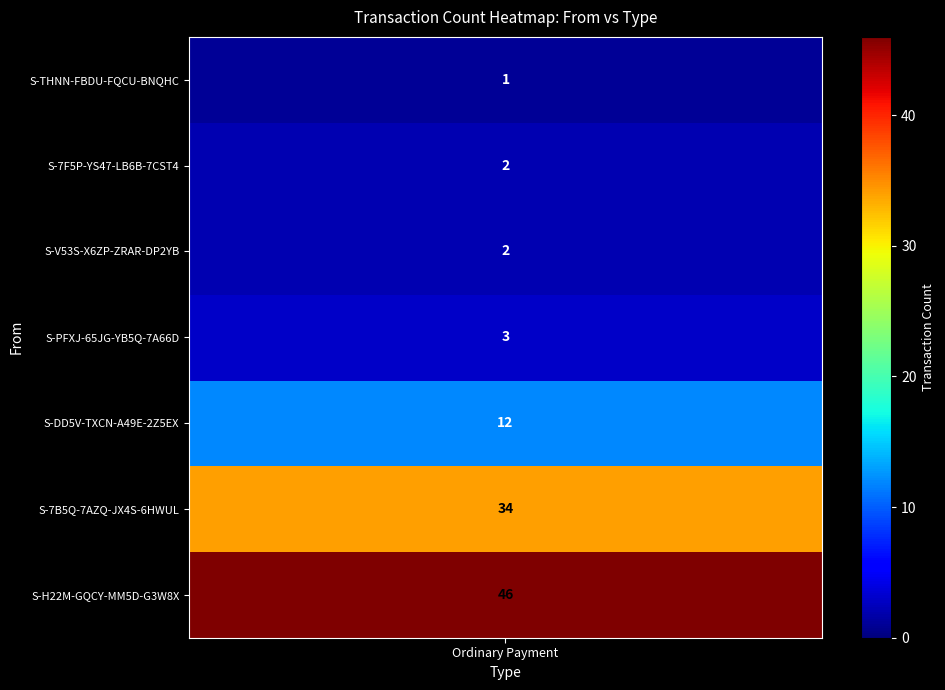

Is it true that S-V53S-X6ZP-ZRAR-DP2YB equals 1 at Ordinary Payment?

False